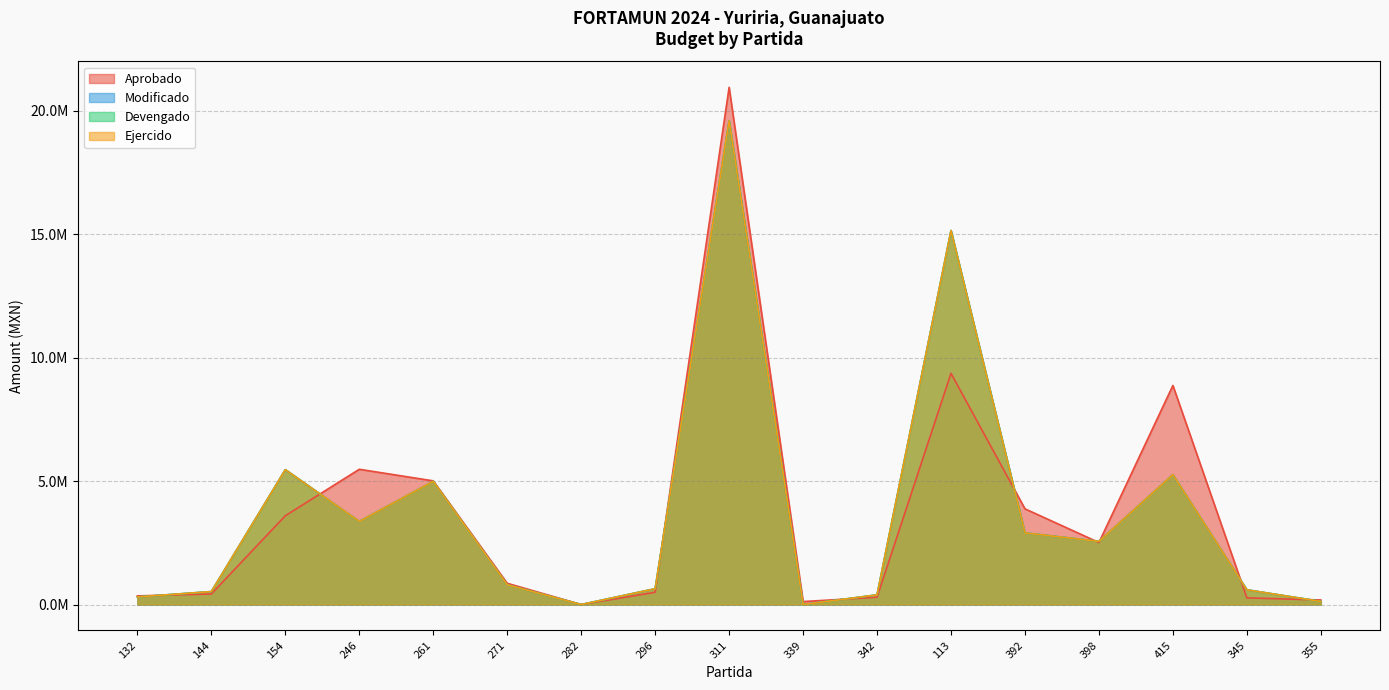

In Ejercido, how many points are lower than both neighbors (excluding endpoints)?

4